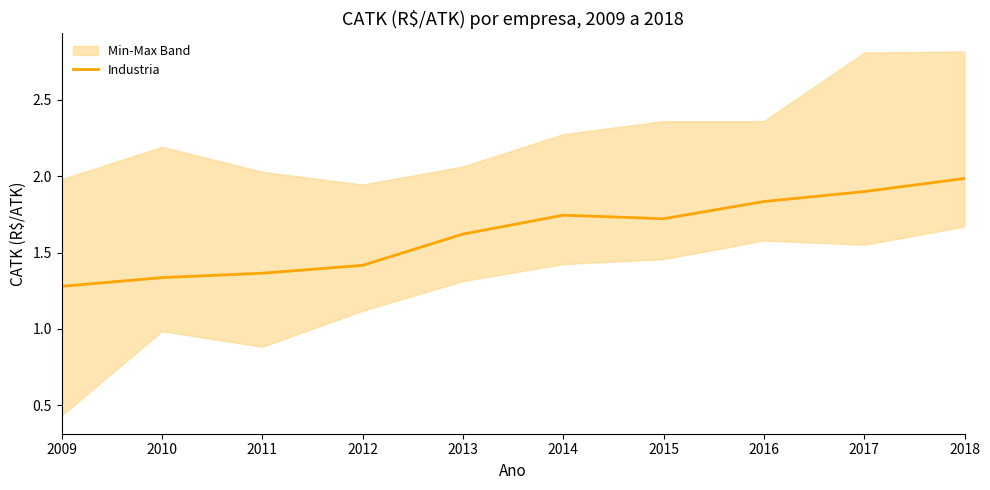

What is the difference between the values at 2009 and 2016?

0.6